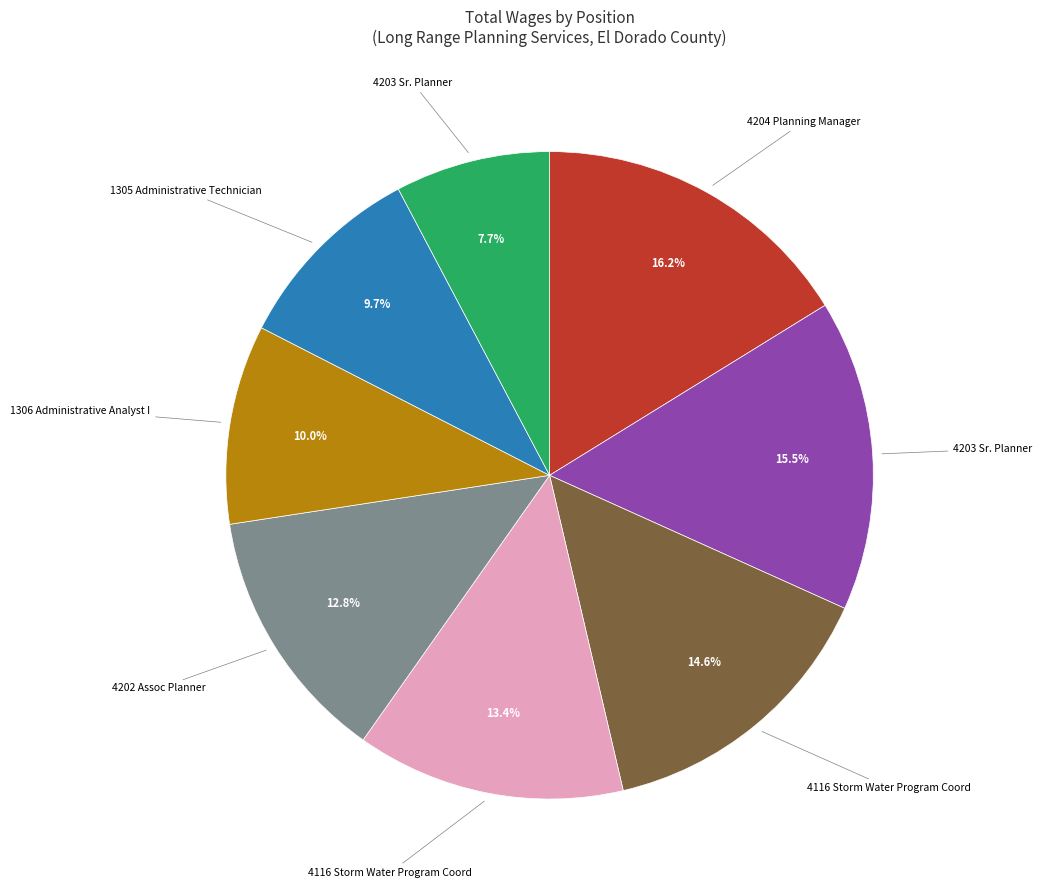

Is there any slice that represents more than half of the pie?

No